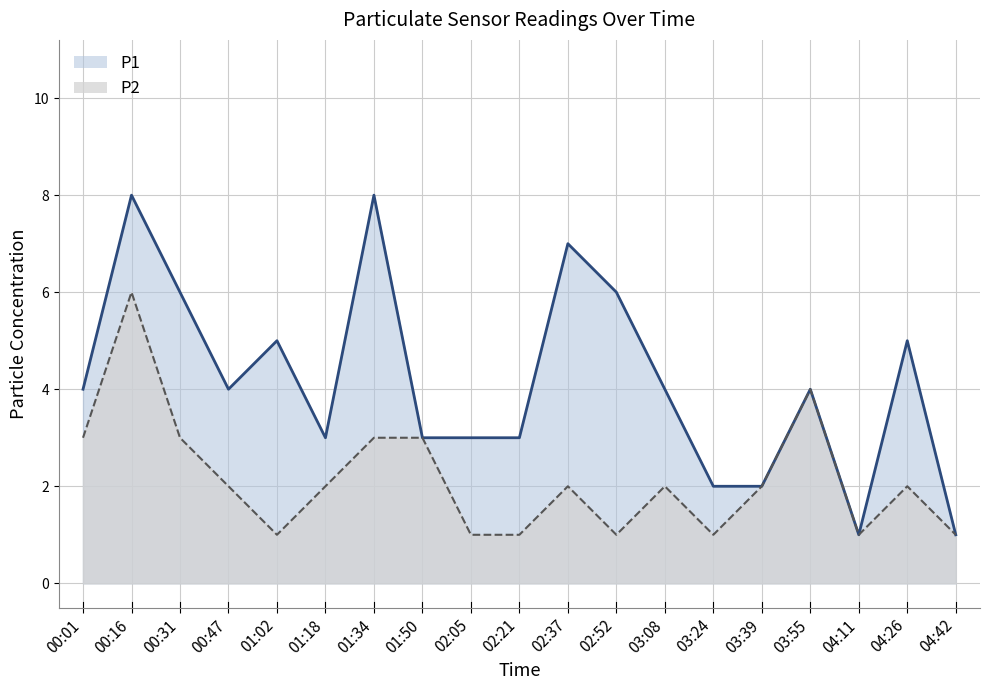

At which label does P2 line first exceed 2?

00:01